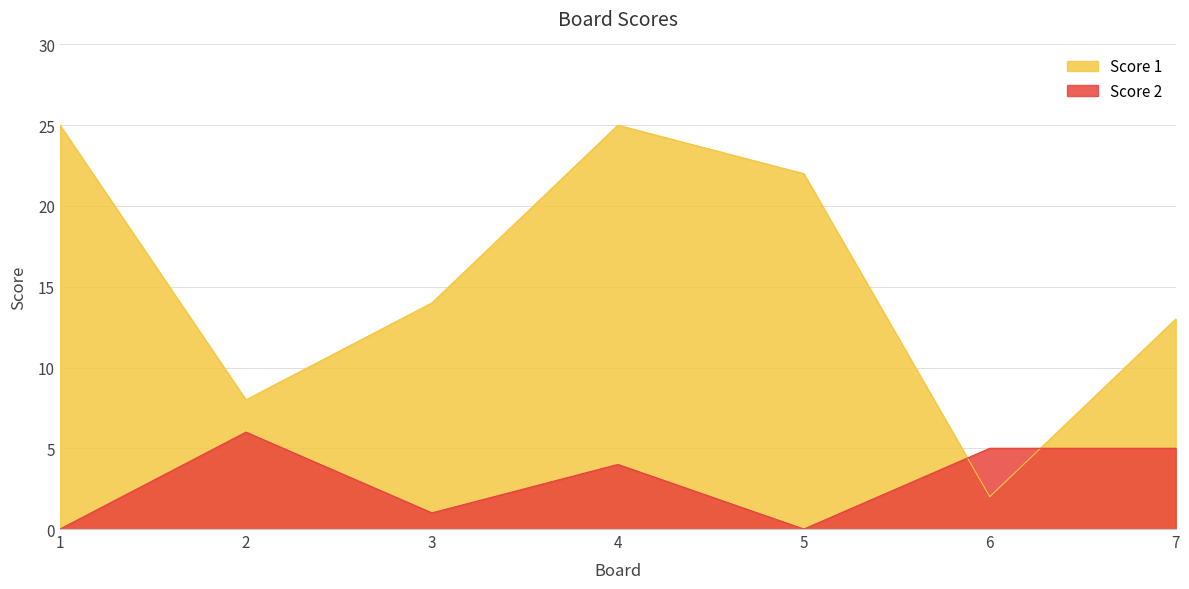

Which label corresponds to the largest value in the chart?

1